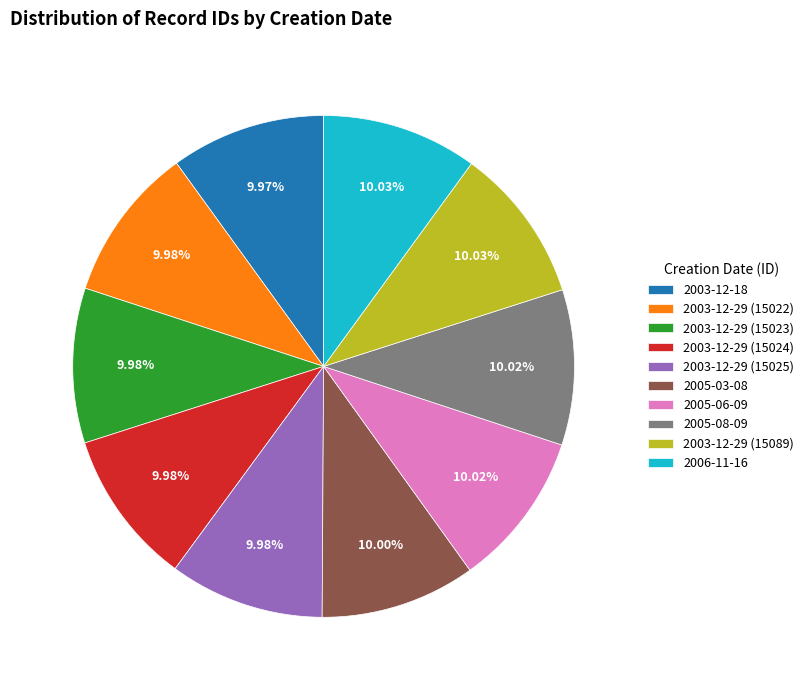

How many segments does this pie chart have?

10